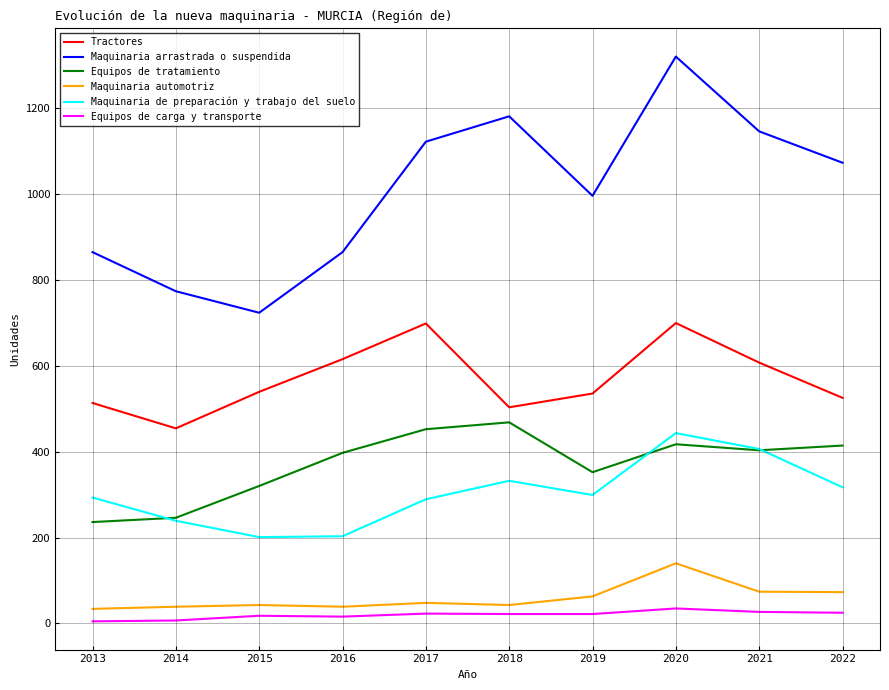

At which category does the chart reach its peak across all series?

2020